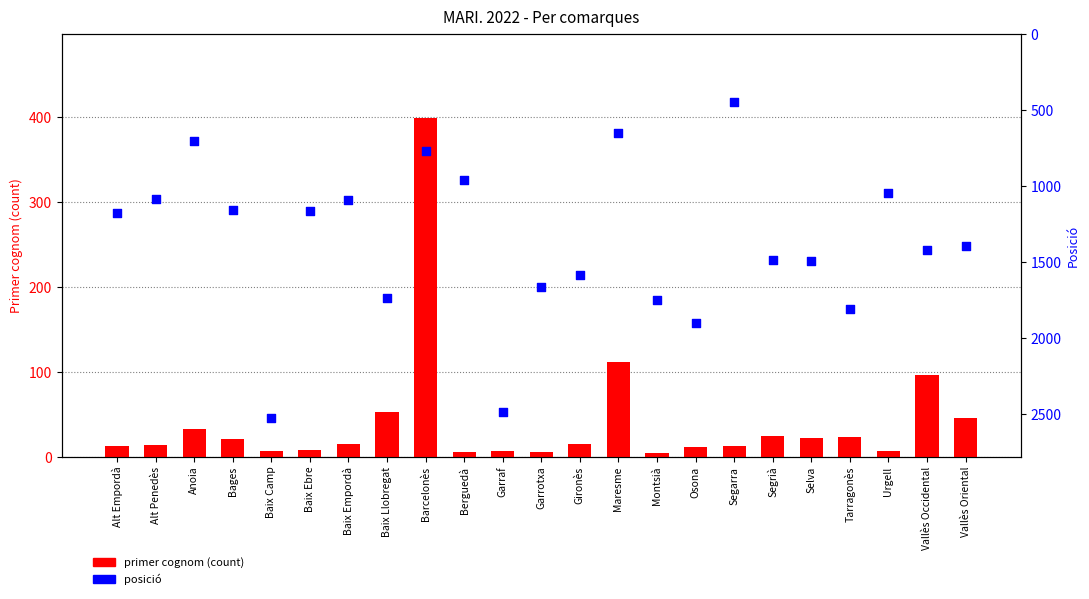

At how many categories does at least one series exceed 708?

20